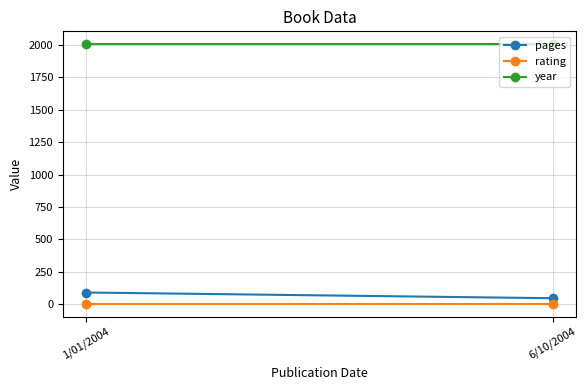

True or false: pages has a value of 61 at 1/01/2004.

False